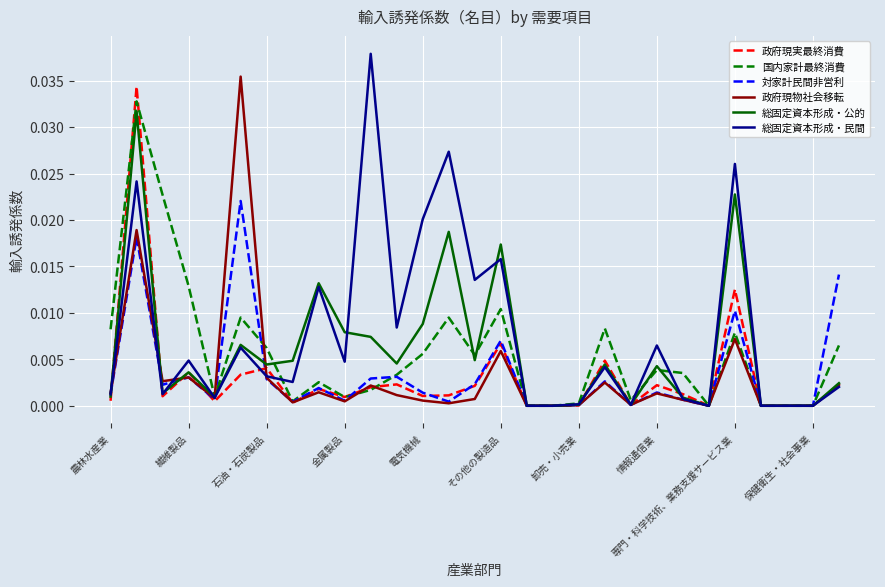

Which series has the largest range (max minus min)?

総固定資本形成・民間